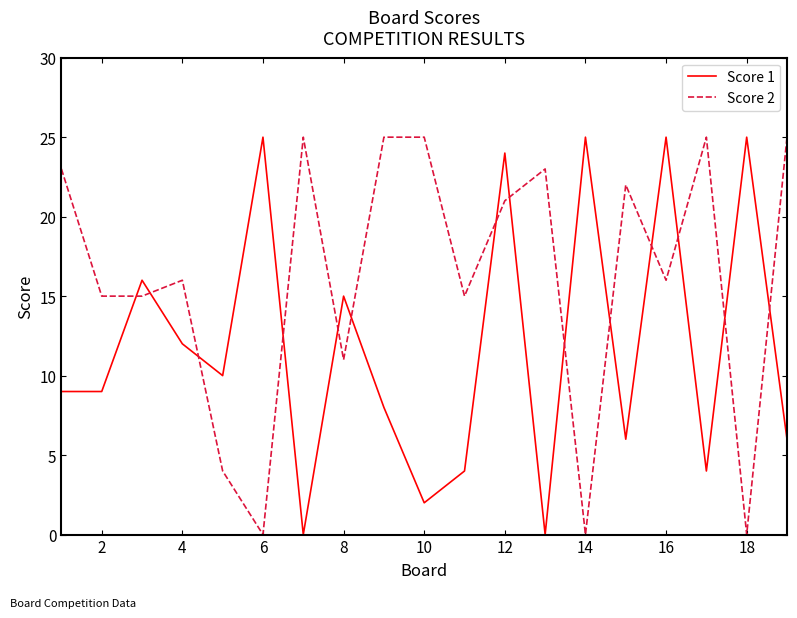

What is the difference between the maximum and minimum values in the Score 1 series?

25